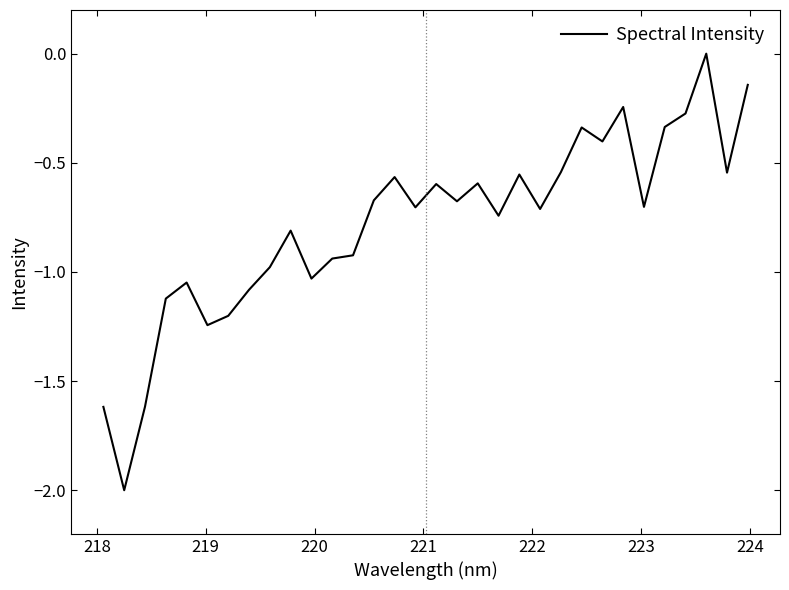

What is the minimum value shown in the chart?

-2.0